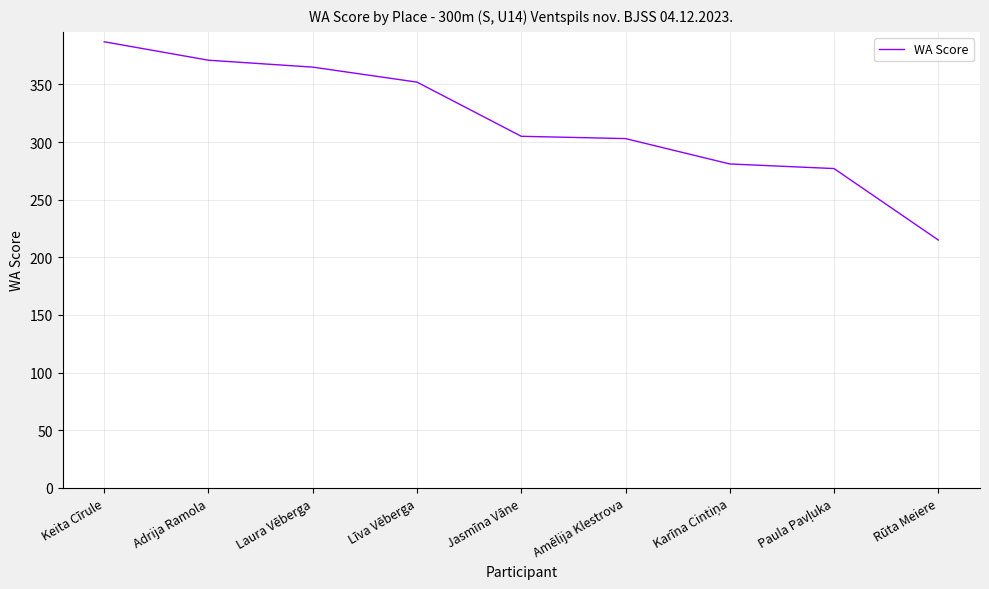

What is the greatest value displayed?

387